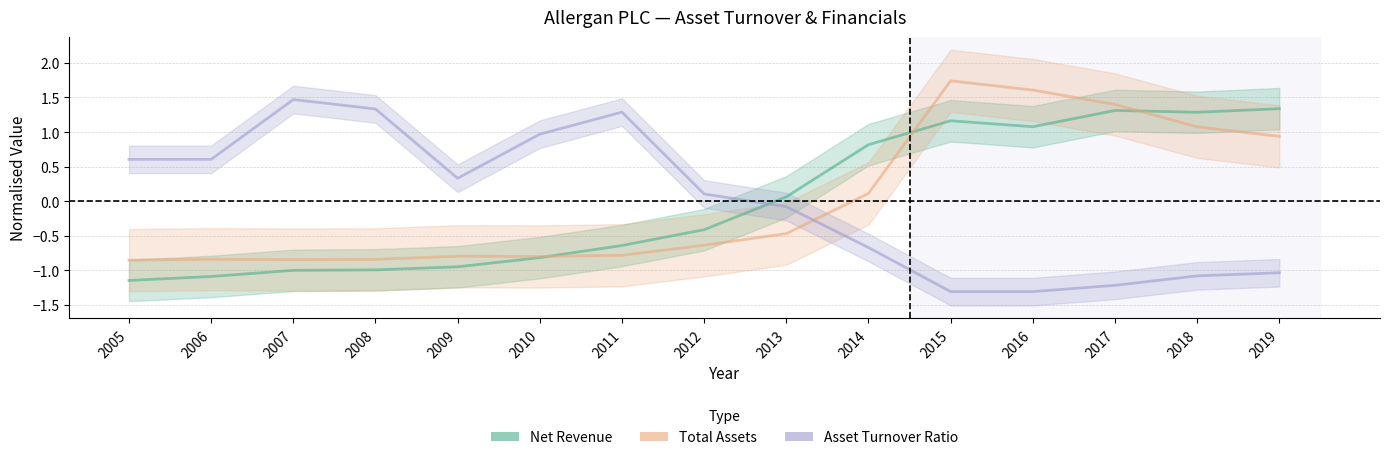

Count the number of data series in this chart.

3